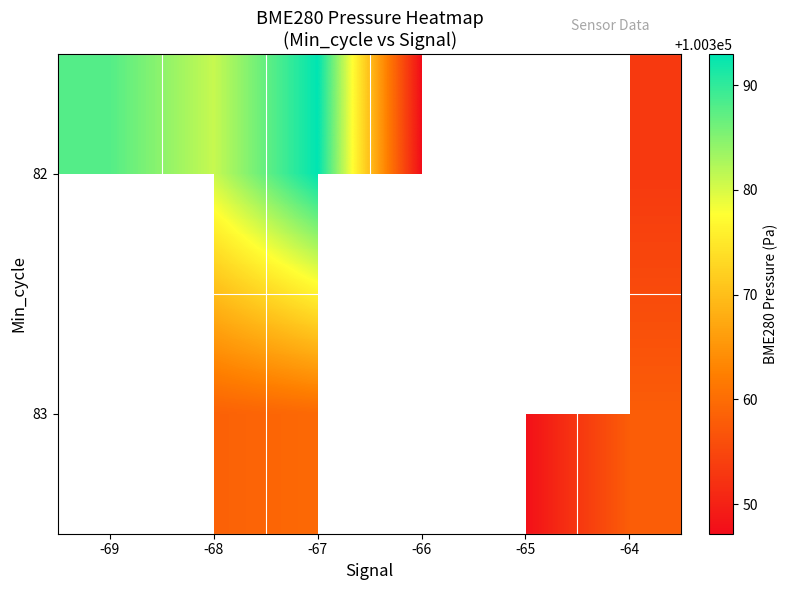

How many positive values does the 82 series have?

5